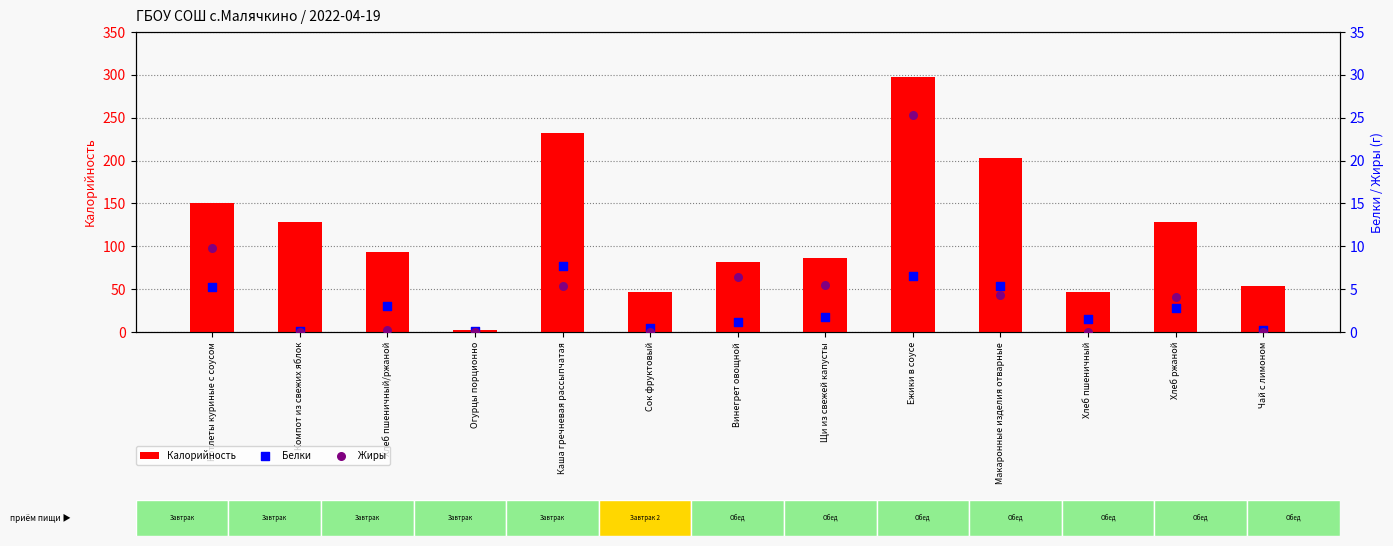

Which series contains the highest Y value?

Калорийность